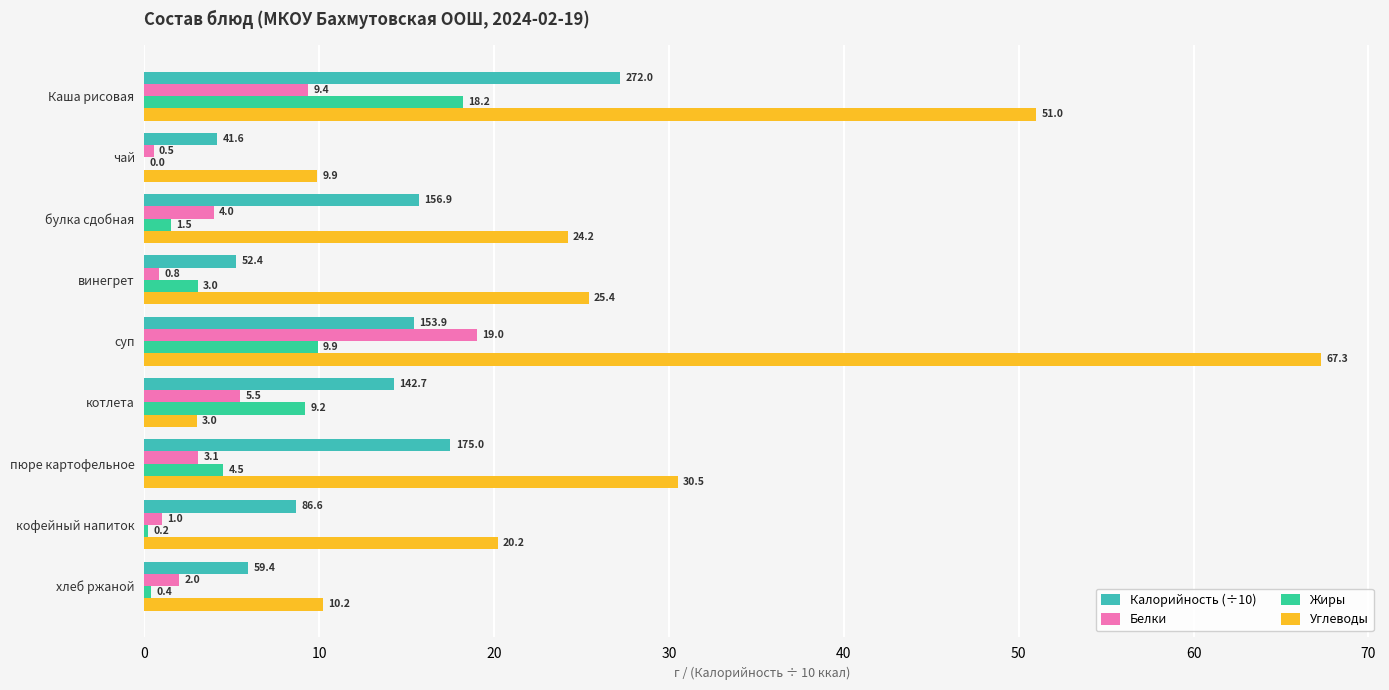

Rank the series by their maximum value, from highest to lowest.

Углеводы, Калорийность (÷10), Белки, Жиры